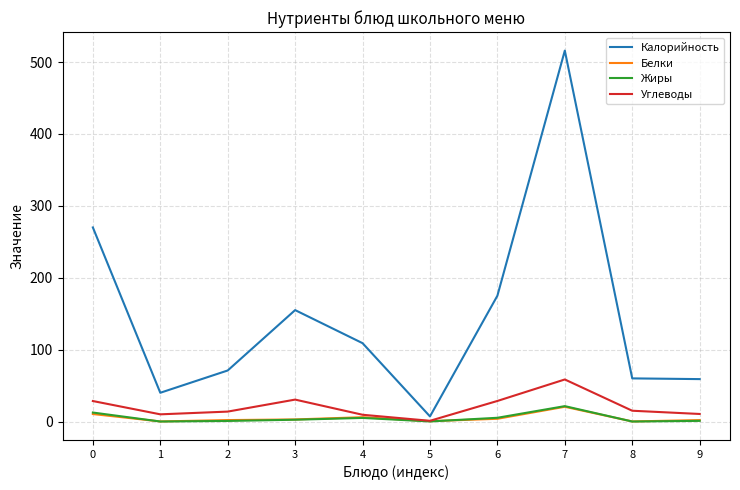

What is the total value across all series at 7?

616.4